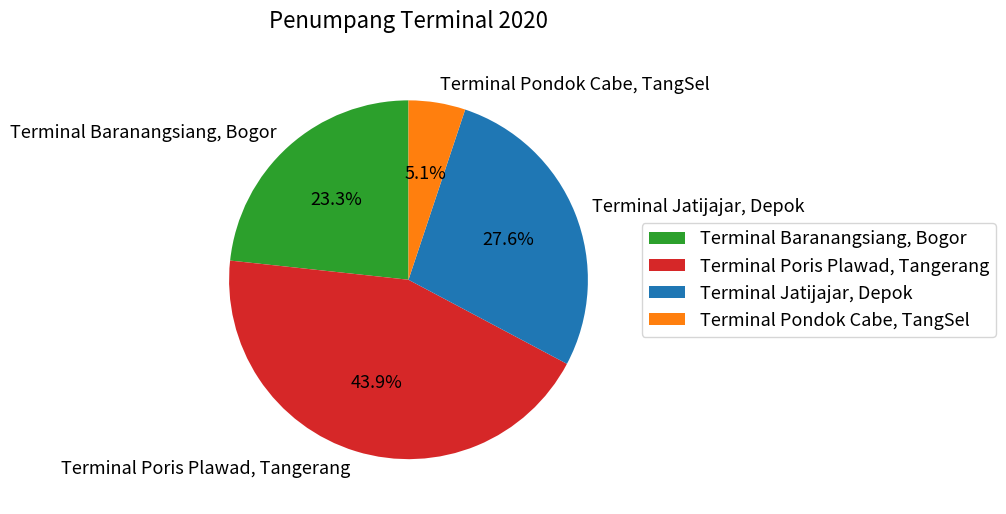

Is it true that Terminal Baranangsiang, Bogor is 11% of the pie?

False